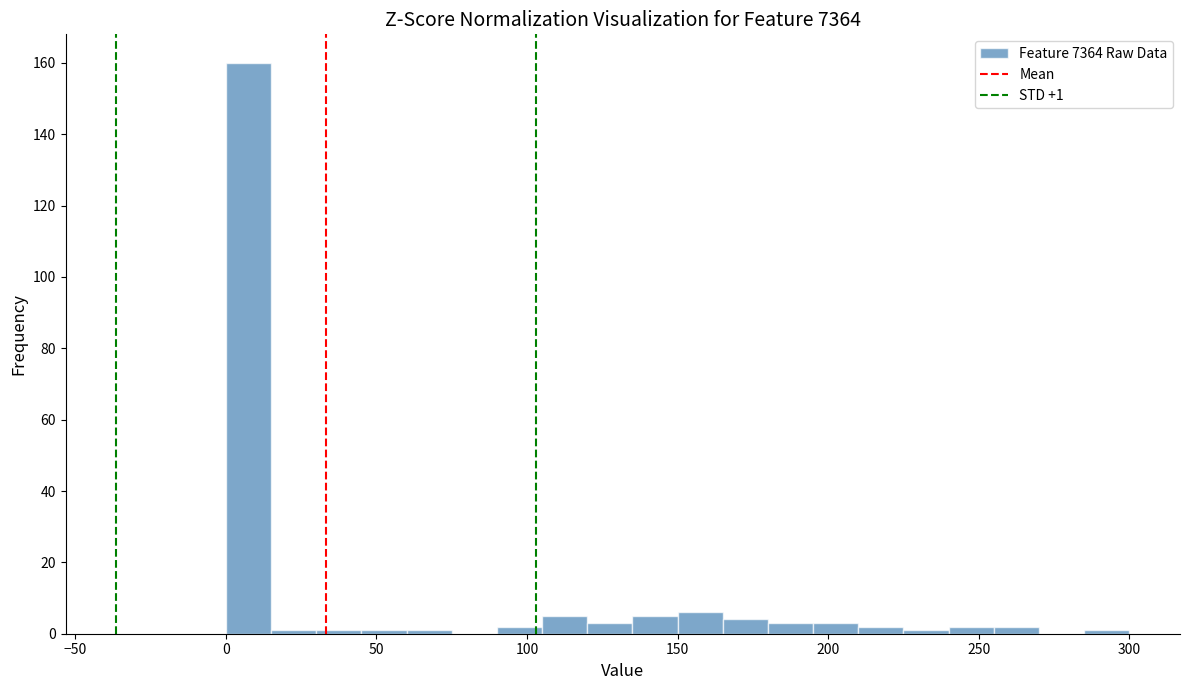

Around what value on the x-axis is the tallest bar? Give the approximate position of its centre, as read against the axis.

10